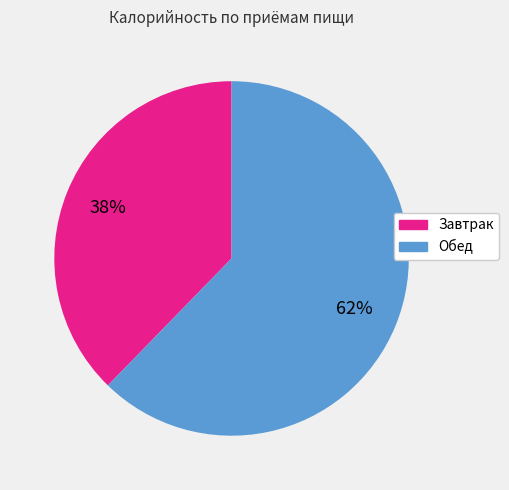

Is the sum of Обед and Завтрак greater than half?

Yes